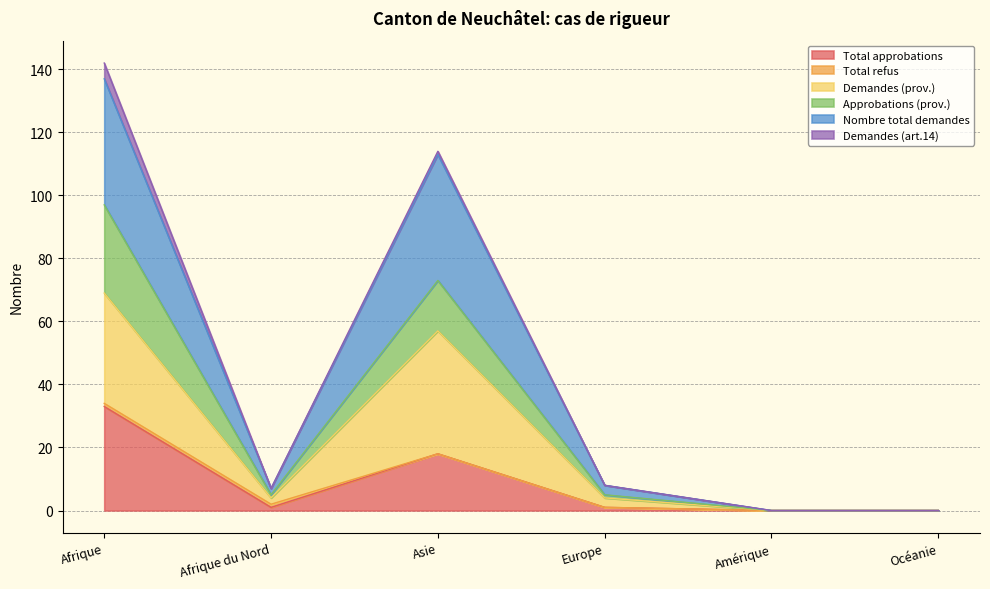

True or false: Total approbations has a value of 33 at Afrique.

True